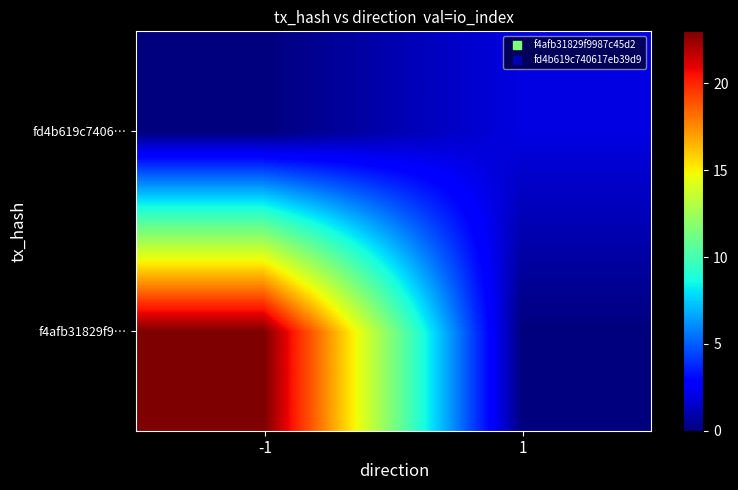

Between -1 and 1, which series saw the biggest shift?

f4afb31829f9…